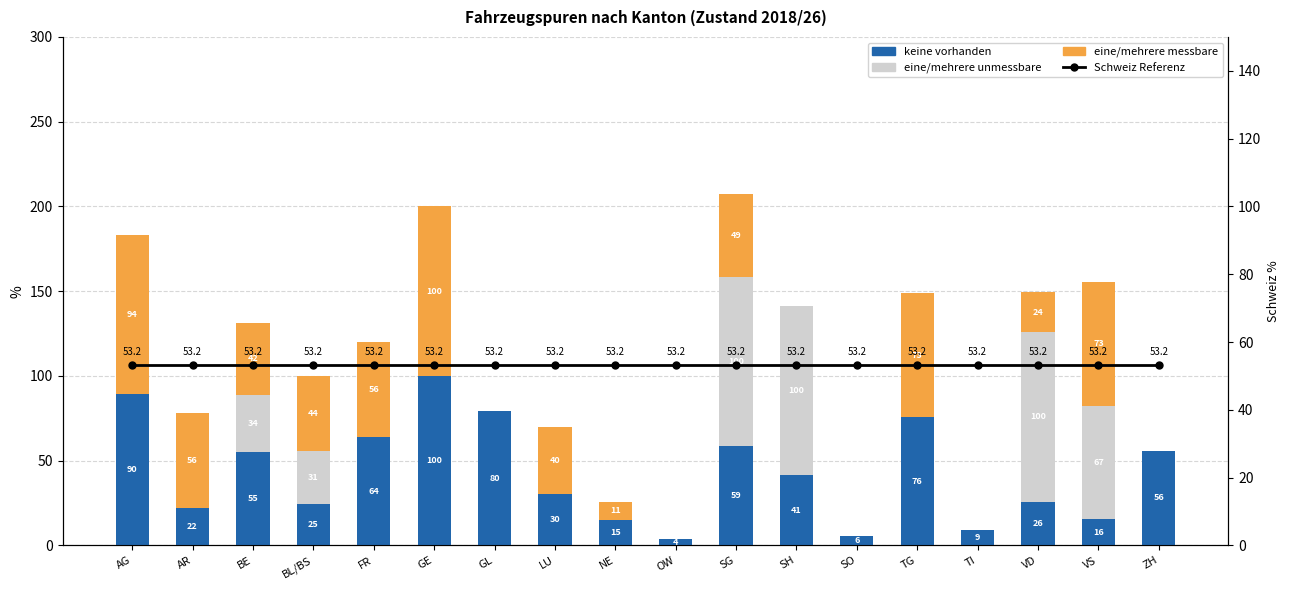

What is the average value of the keine vorhanden series?

42.9